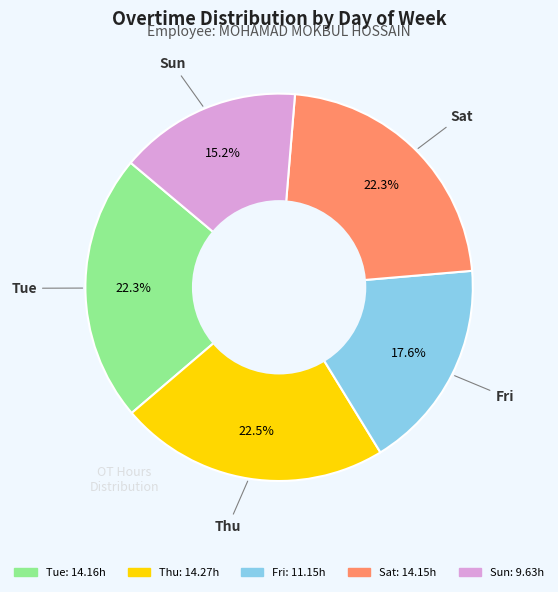

Does any single category account for the majority?

No